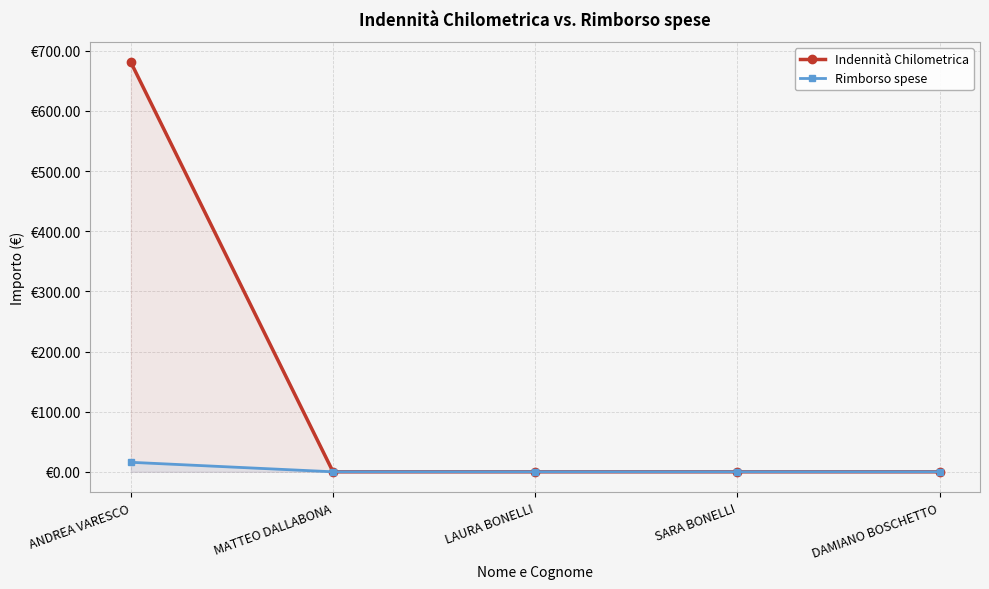

Rank the series by their average value, from lowest to highest.

Rimborso spese, Indennità Chilometrica